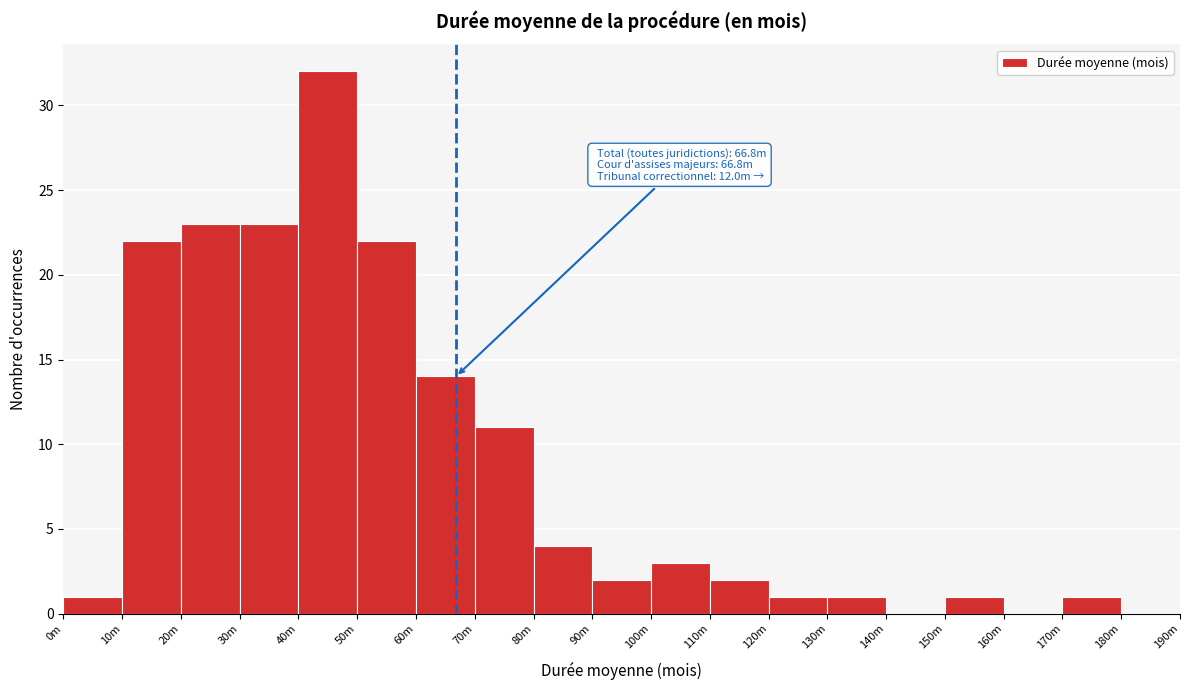

Reading left to right, transcribe all the data shown in this chart.

0m=1	10m=22	20m=23	30m=23	40m=32	50m=22	60m=14	70m=11	80m=4	90m=2	100m=3	110m=2	120m=1	130m=1	140m=0	150m=1	160m=0	170m=1	180m=0